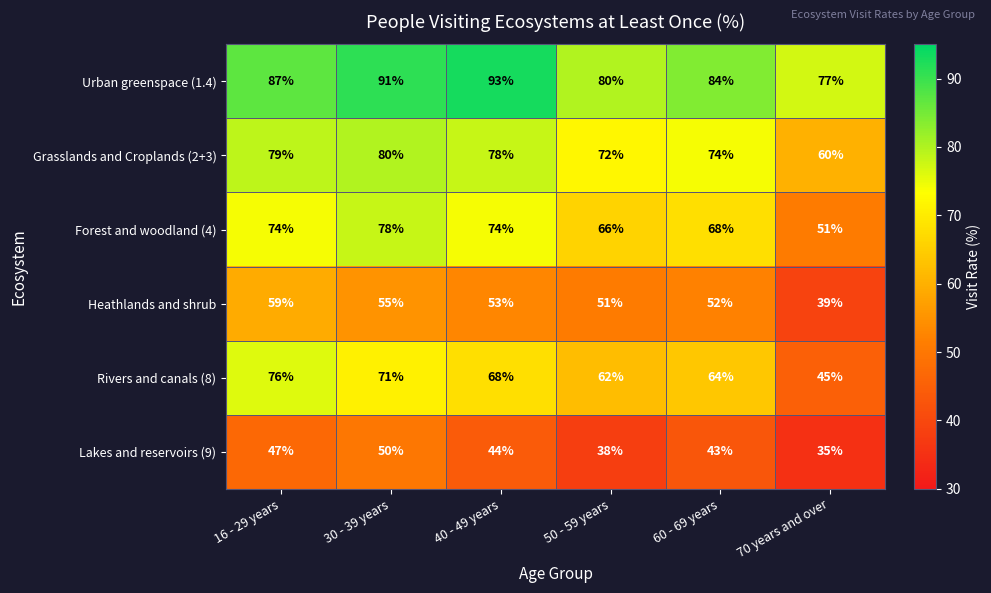

What is the sum of the Rivers and canals (8) values at 70 years and over and 50 - 59 years?

107